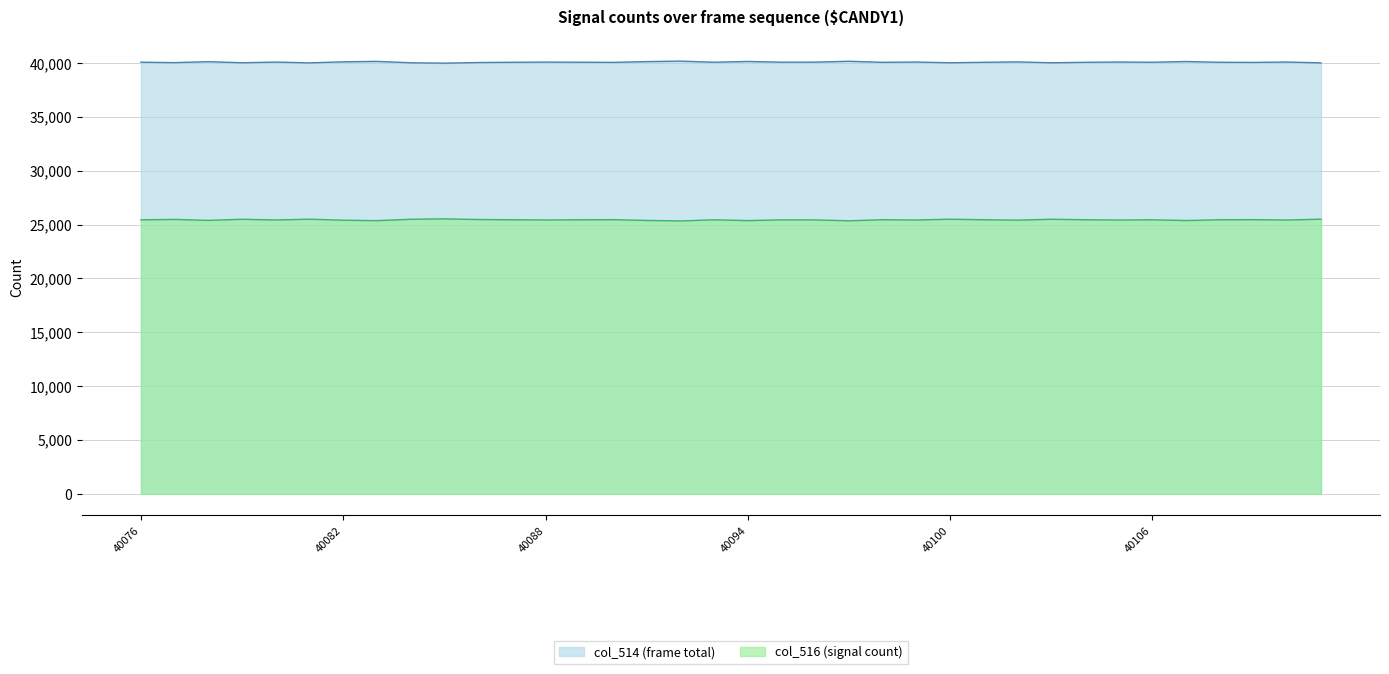

At which label does col_516 reach its minimum?

40092